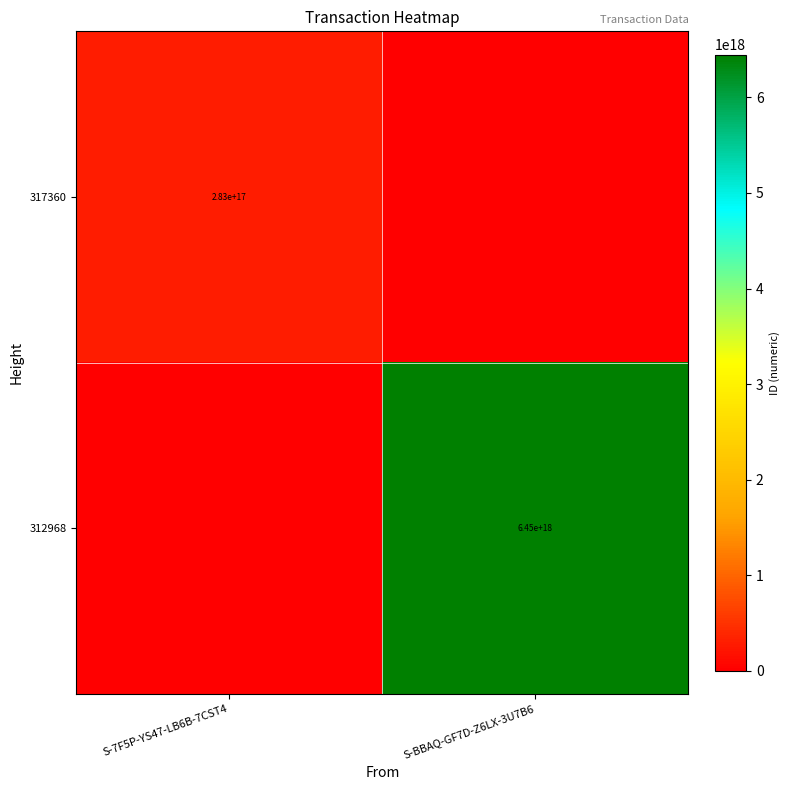

Is the value of 317360 at S-7F5P-YS47-LB6B-7CST4 greater than the value of 312968 at S-BBAQ-GF7D-Z6LX-3U7B6?

No